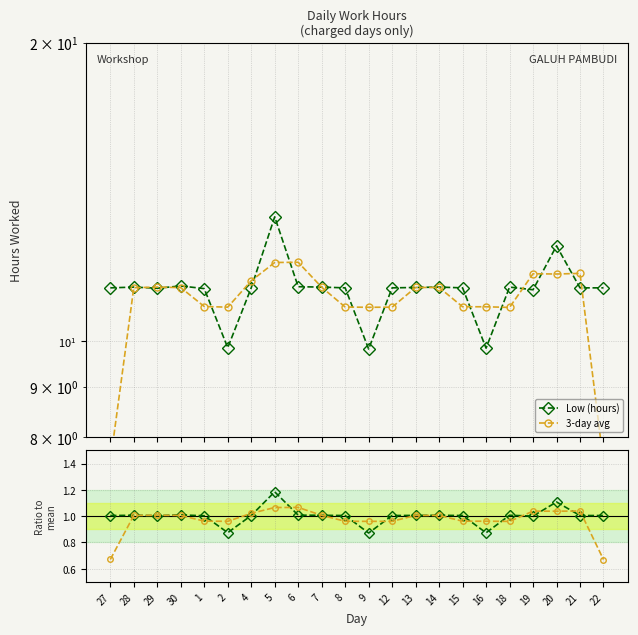

What is the label of the 2nd point from the right?

21